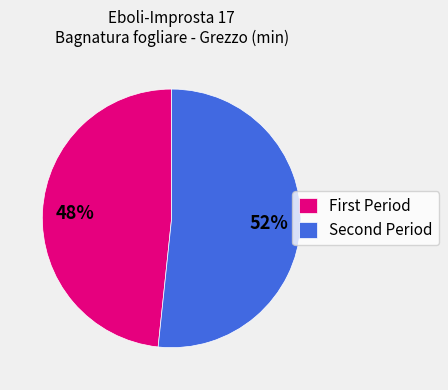

To the nearest percent, what is the average slice percentage?

50%